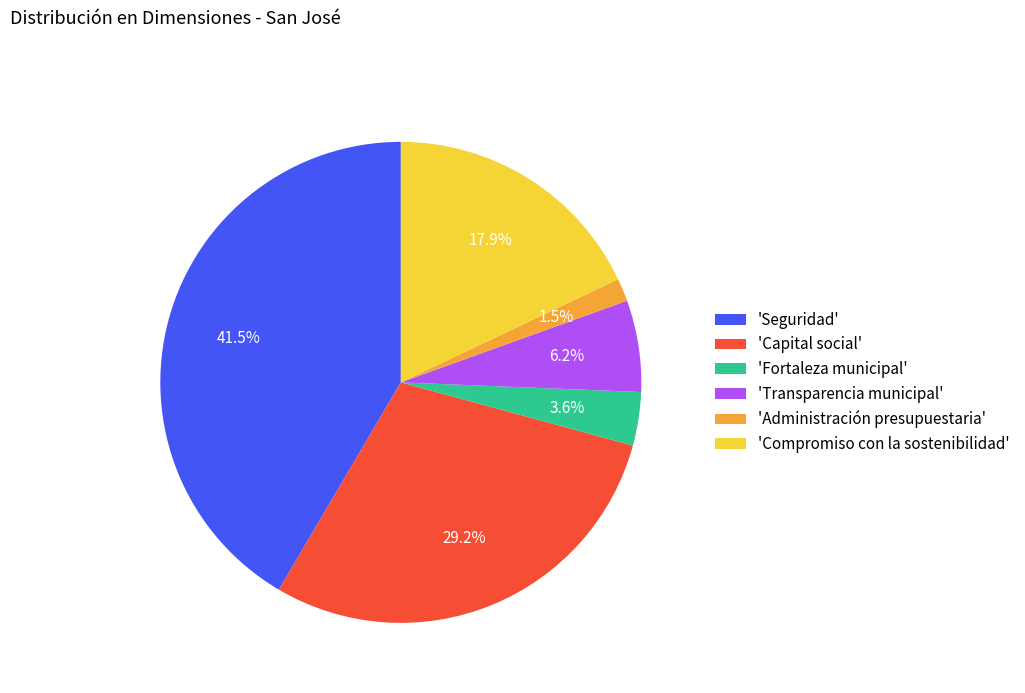

What portion of the pie excludes 'Seguridad'?

58.5%